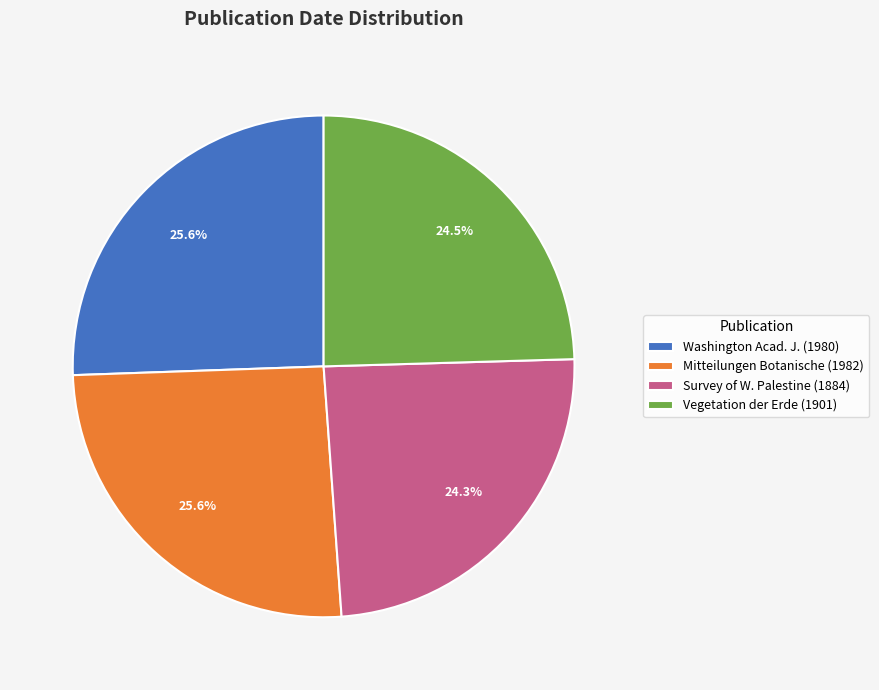

Is there any slice that represents more than half of the pie?

No